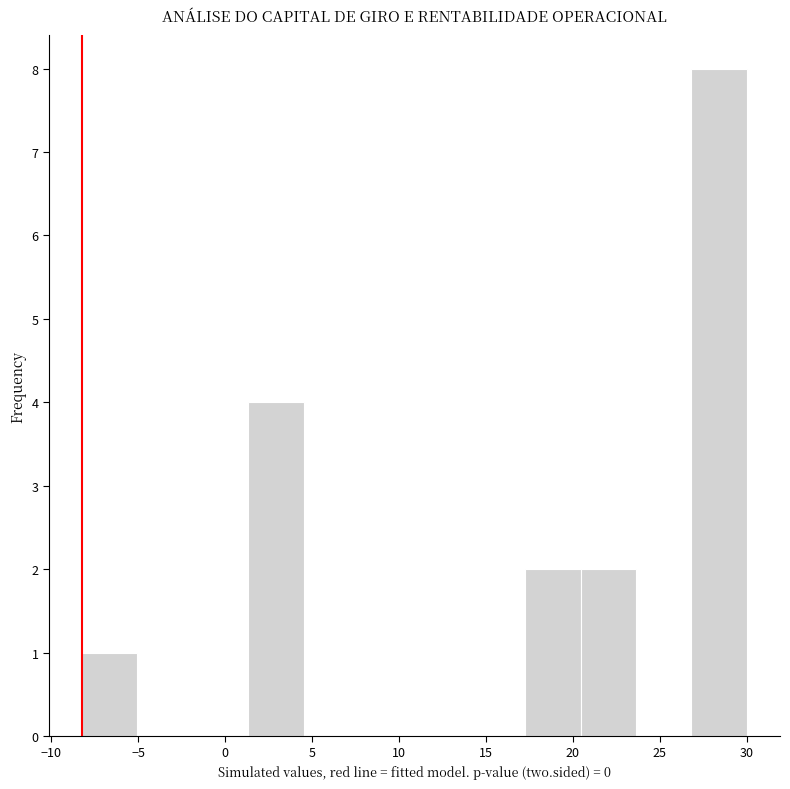

How tall is the bar that spans 17.5 to 20.5 on the x-axis? Neither the bar edges nor the heights are printed on the chart, so give them approximately, as read against the axes.

2